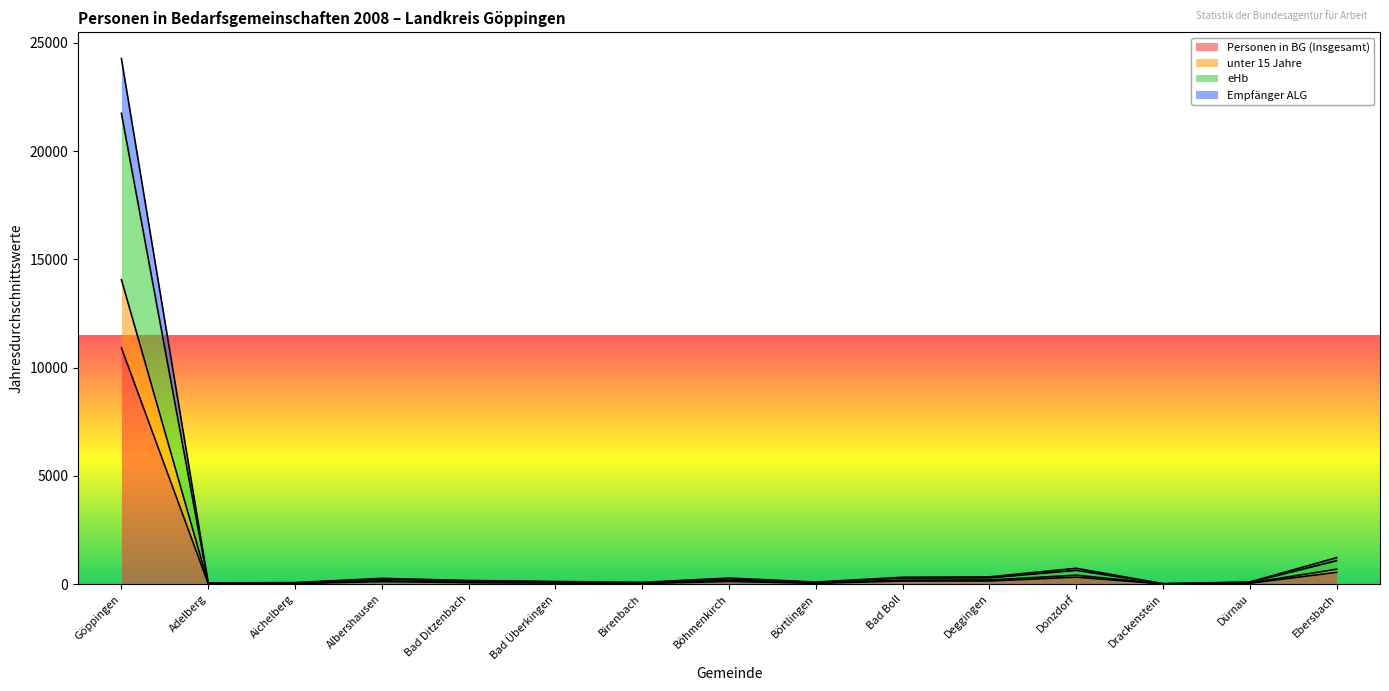

True or false: Empfänger ALG and unter 15 Jahre cross at least once.

False